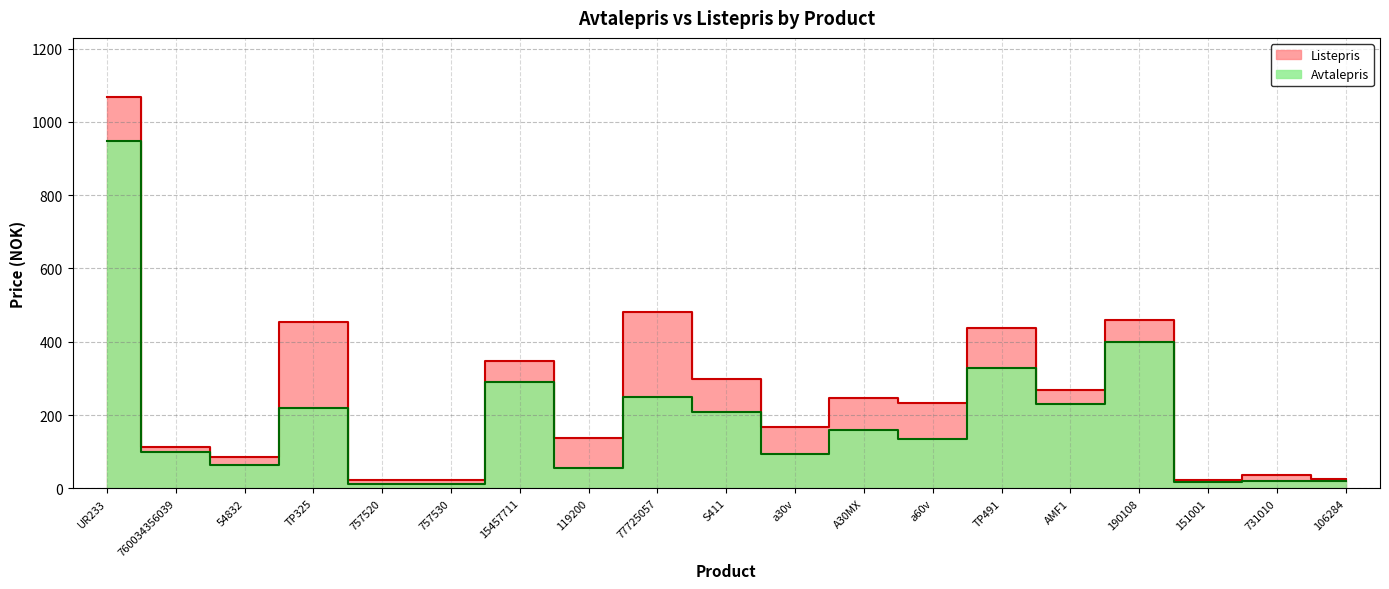

Which series has the largest total across all categories?

Listepris